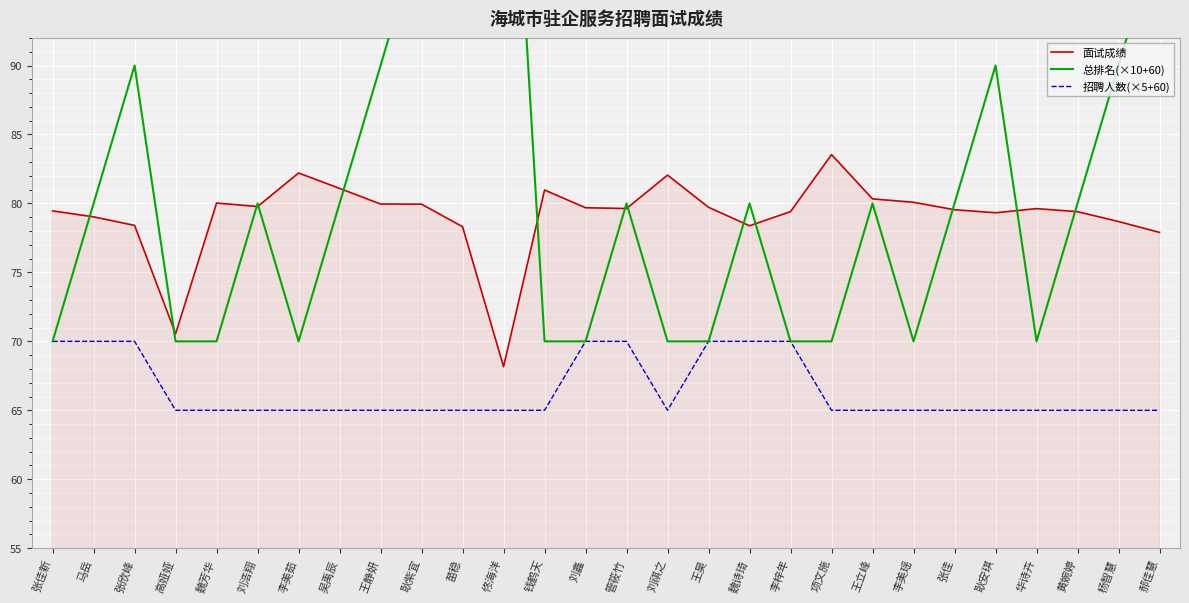

Which series has the largest total across all categories?

总排名(×10+60)